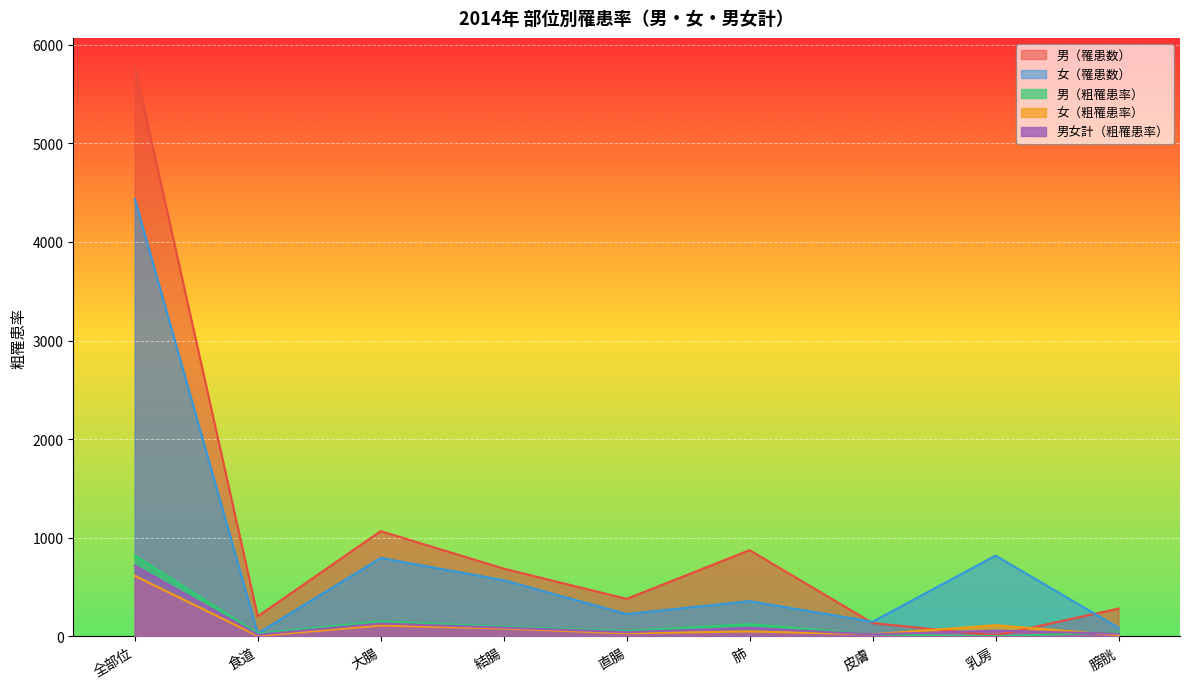

Does the chart display data point markers on the line(s)?

No